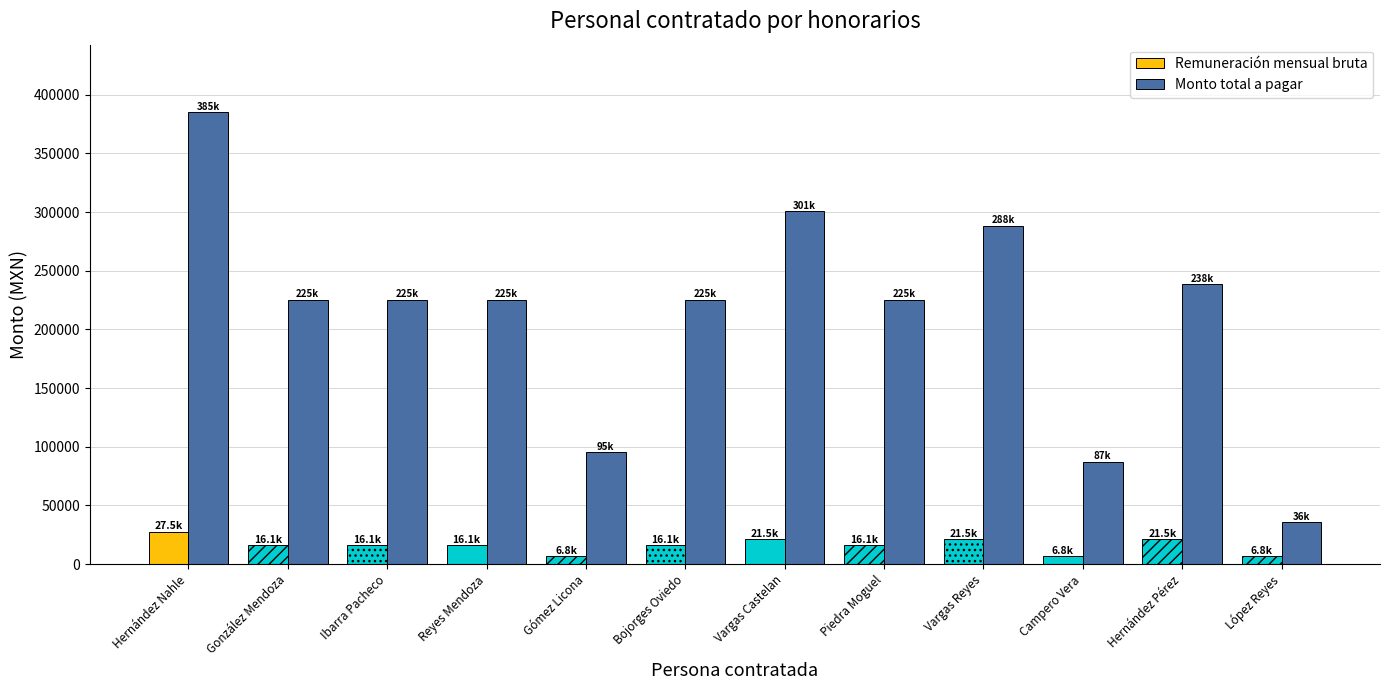

What is the difference between the Remuneración mensual bruta values at Hernández Pérez and Hernández Nahle?

6000.0